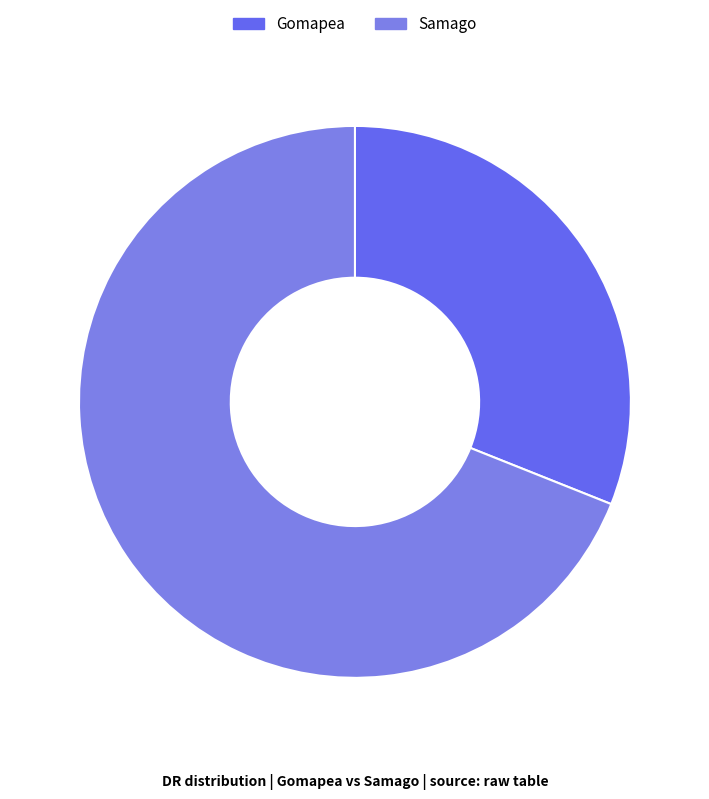

Is there a majority slice in this chart?

Yes